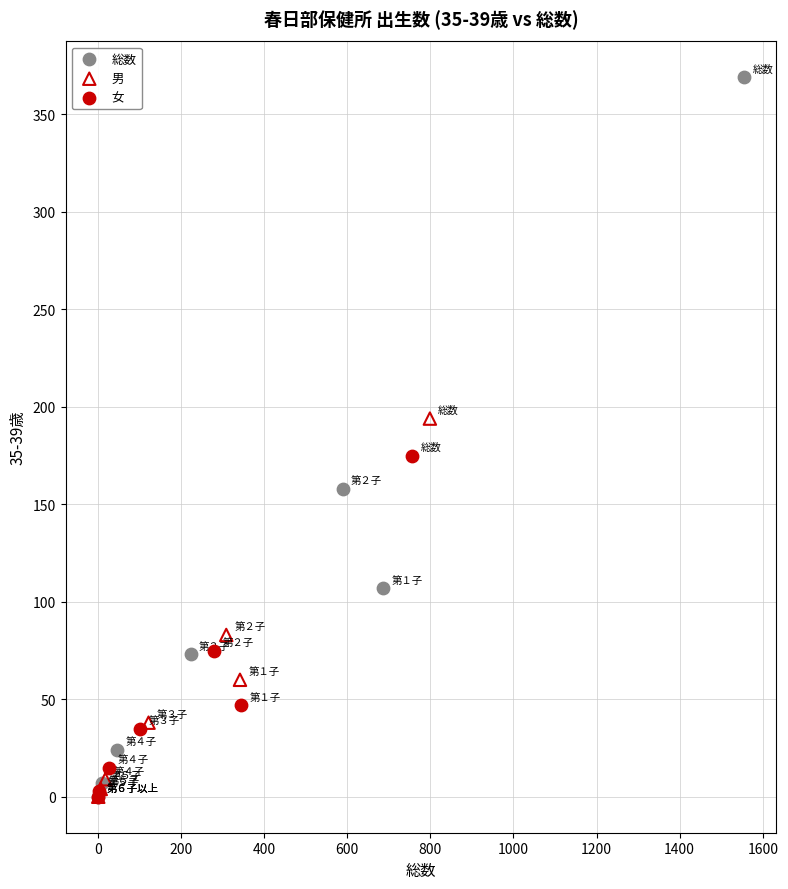

Which series reaches the maximum Y coordinate?

総数